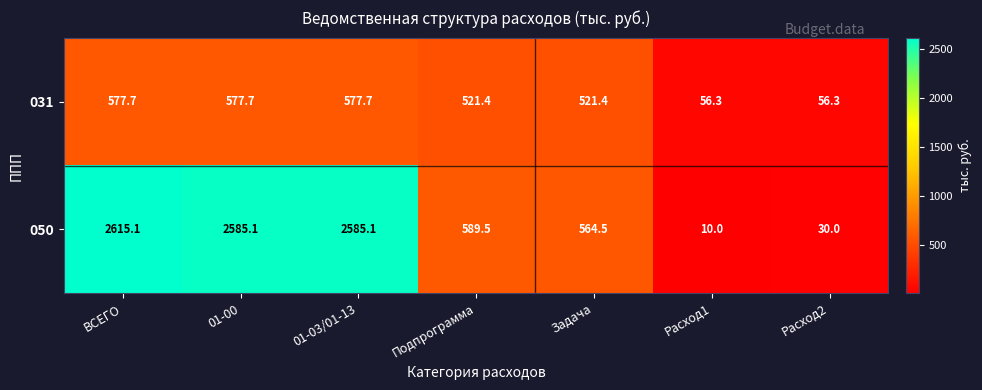

Which label corresponds to the largest value in the chart?

ВСЕГО